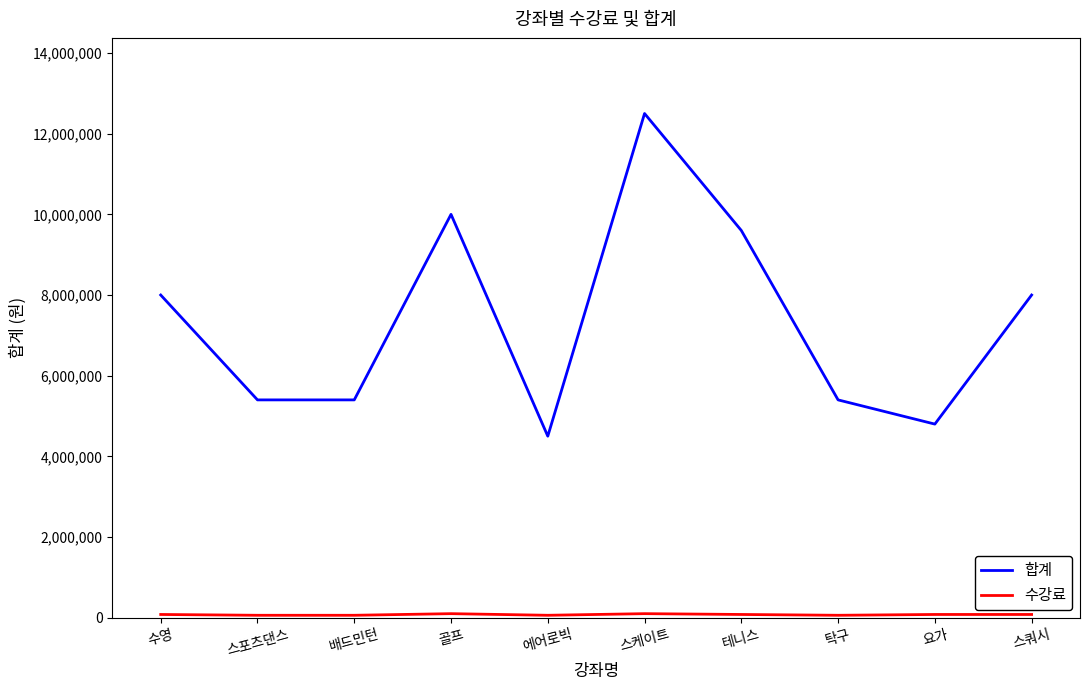

Which category has the highest value across all series?

스케이트